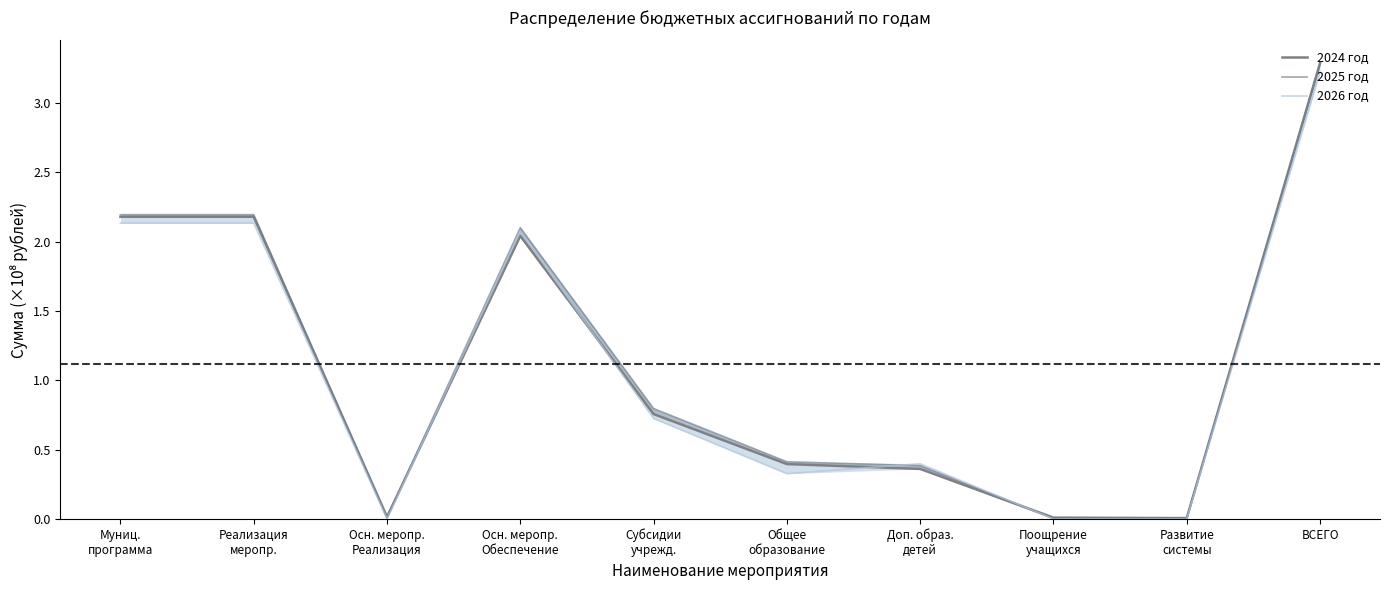

What position from the left is Развитие
системы?

9